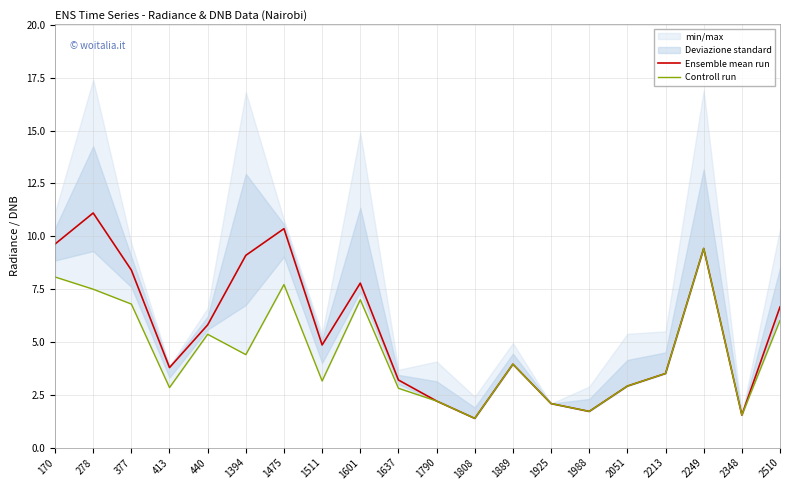

The Ensemble mean run series shows 10.4 at 1475. True or false?

True